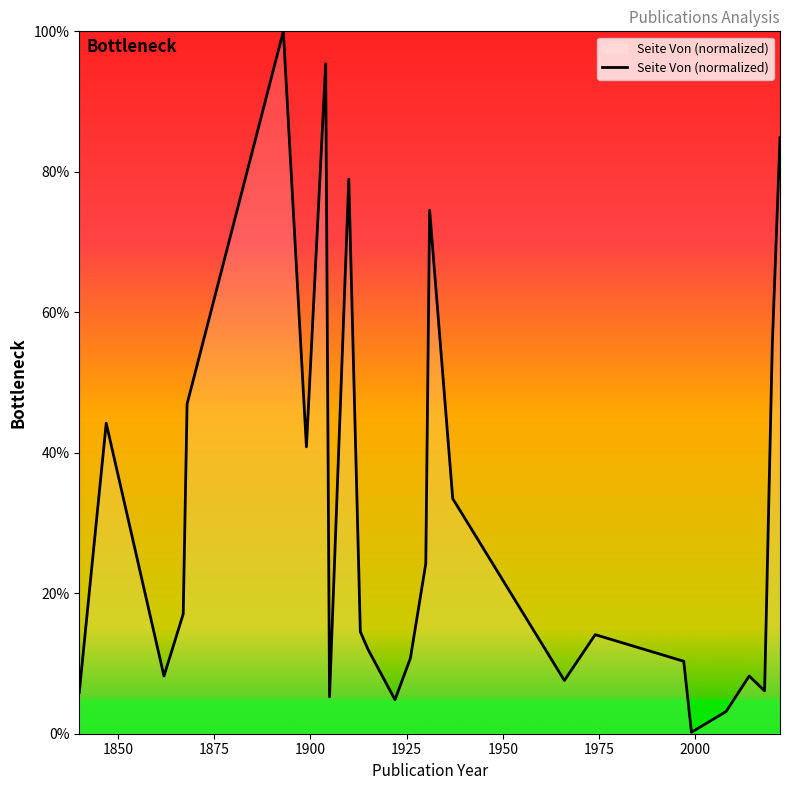

What is the difference between the maximum and minimum values?

99.8